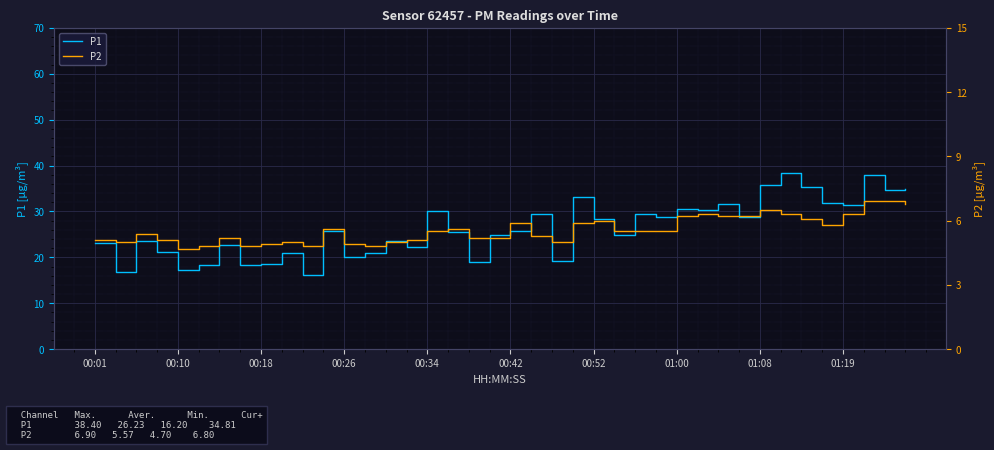

How many series are shown in this chart?

2